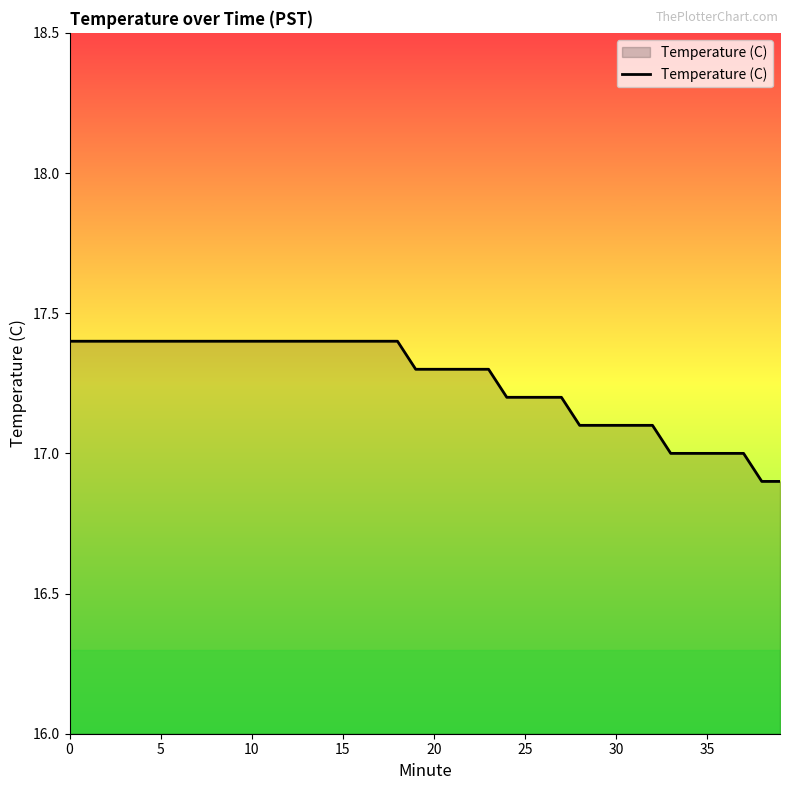

What is the difference between the maximum and minimum values?

0.5